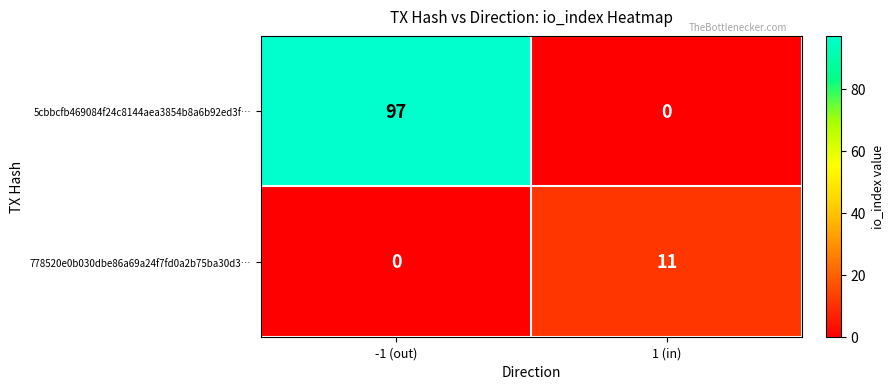

Which series has the largest total across all categories?

5cbbcfb469084f24c8144aea3854b8a6b92ed3f…